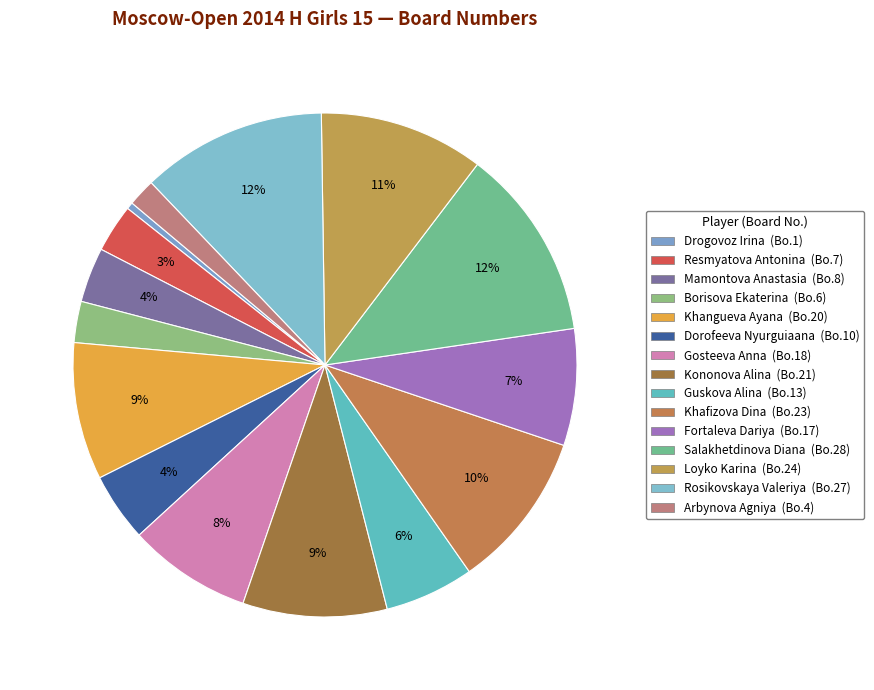

Is it true that Mamontova Anastasia is 14% of the pie?

False